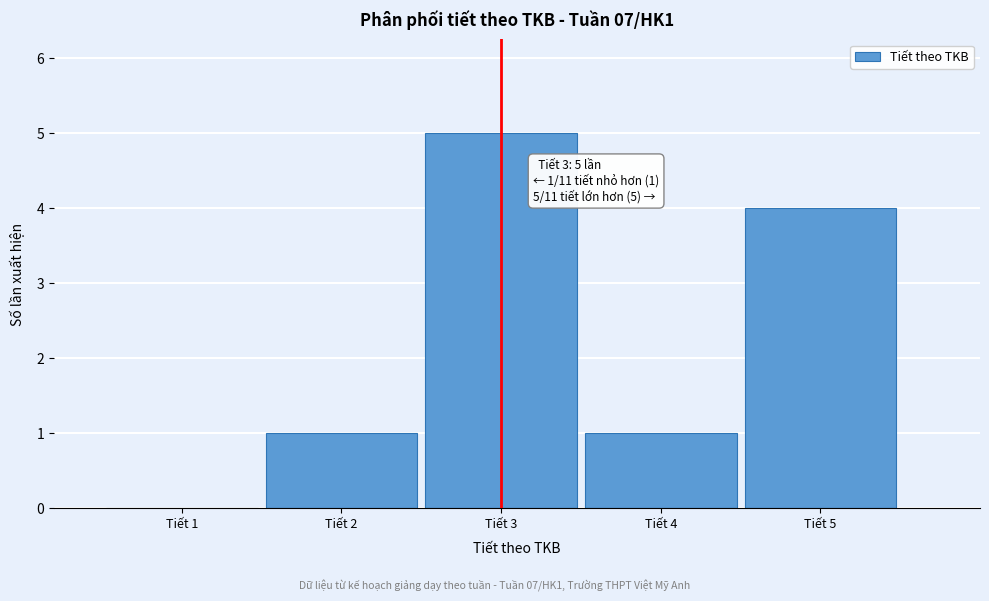

Reading right to left, what are all the values shown in this chart?

Tiết 5=4	Tiết 4=1	Tiết 3=5	Tiết 2=1	Tiết 1=0